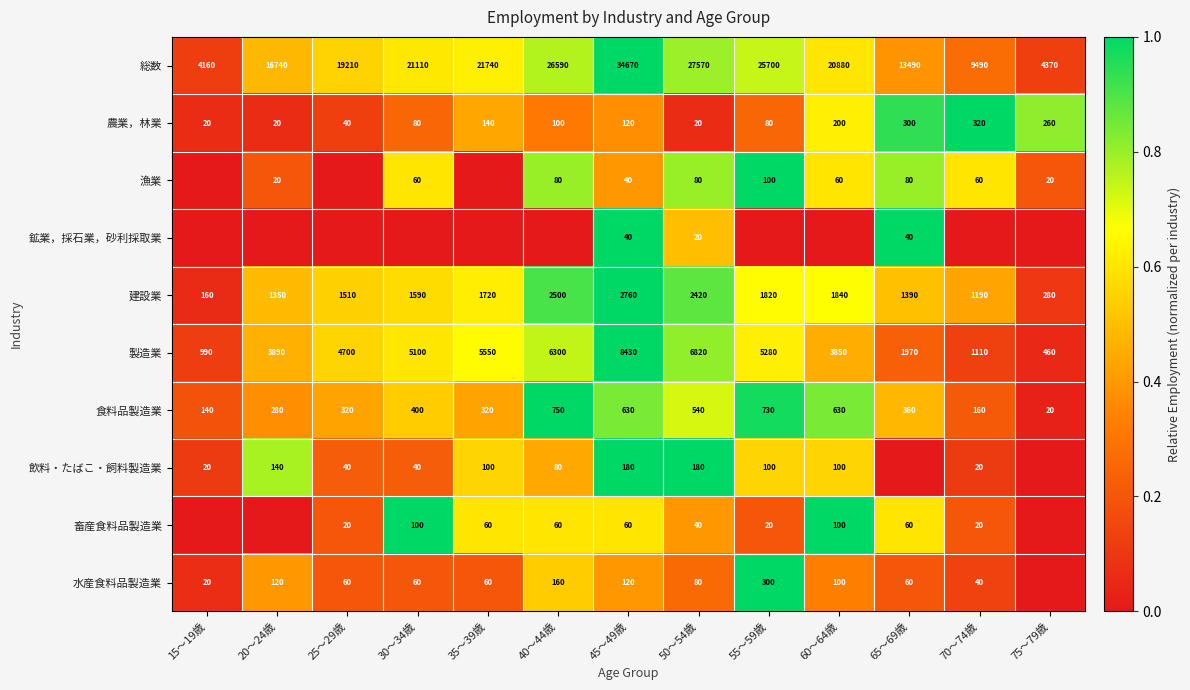

Is the value of 漁業 at 75～79歳 greater than the value of 飲料・たばこ・飼料製造業 at 30～34歳?

No